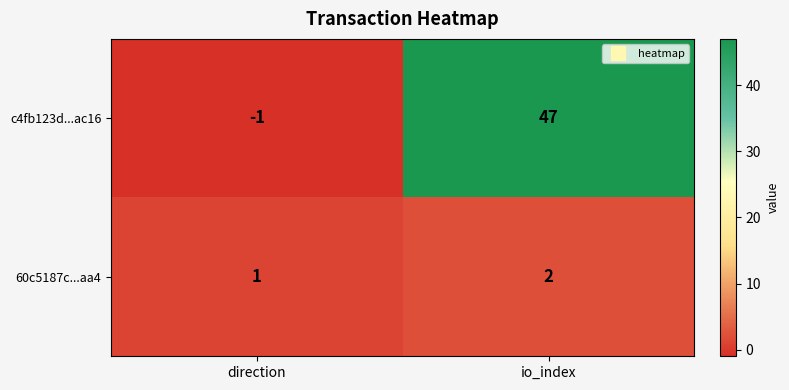

What is the difference between the highest and lowest values at io_index?

45